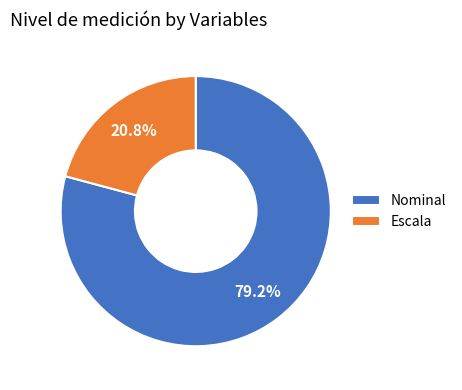

Does Escala represent more than half of the total?

No